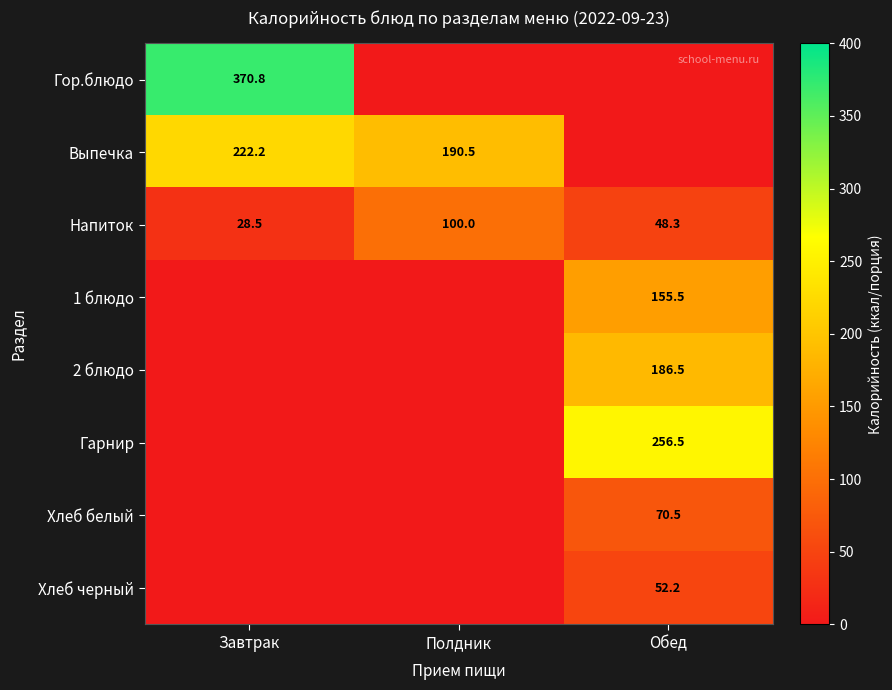

What is the average value of the Напиток series?

58.9